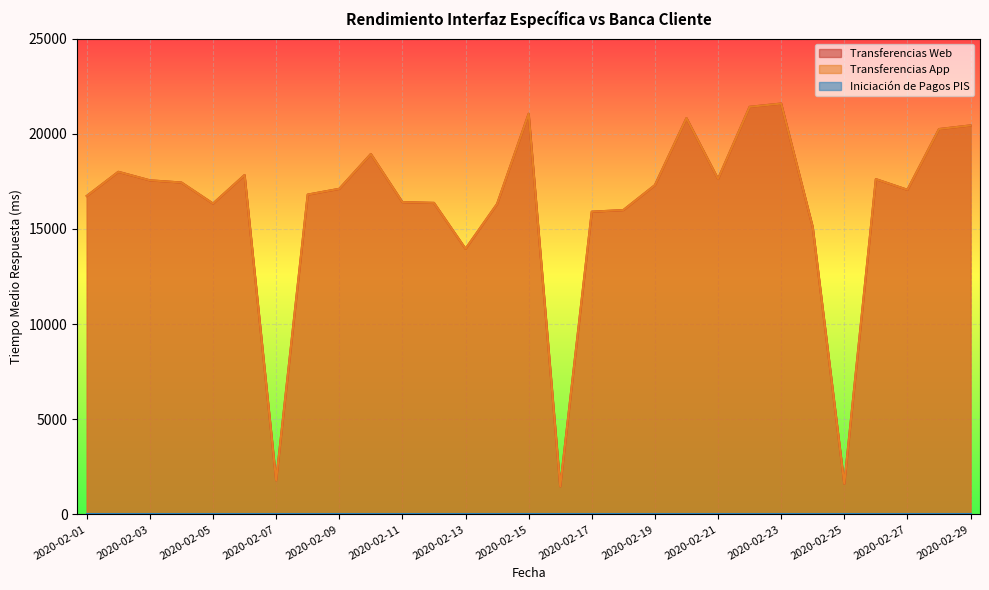

How many values in the Transferencias App series are below 17107?

14